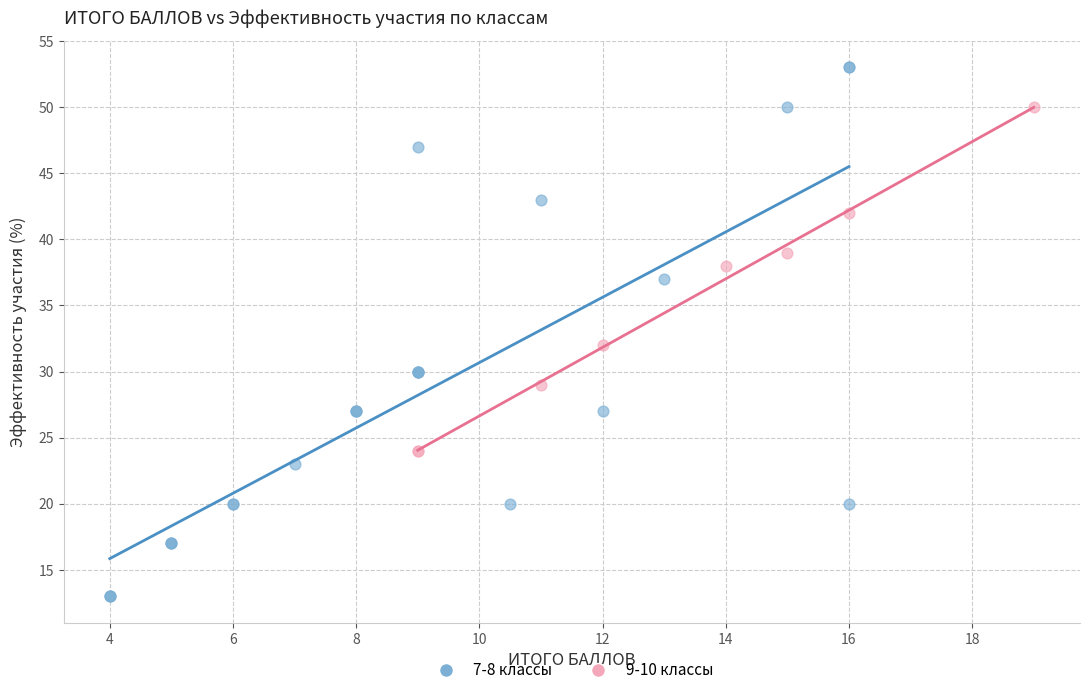

Which series contains the highest Y value?

7-8 классы